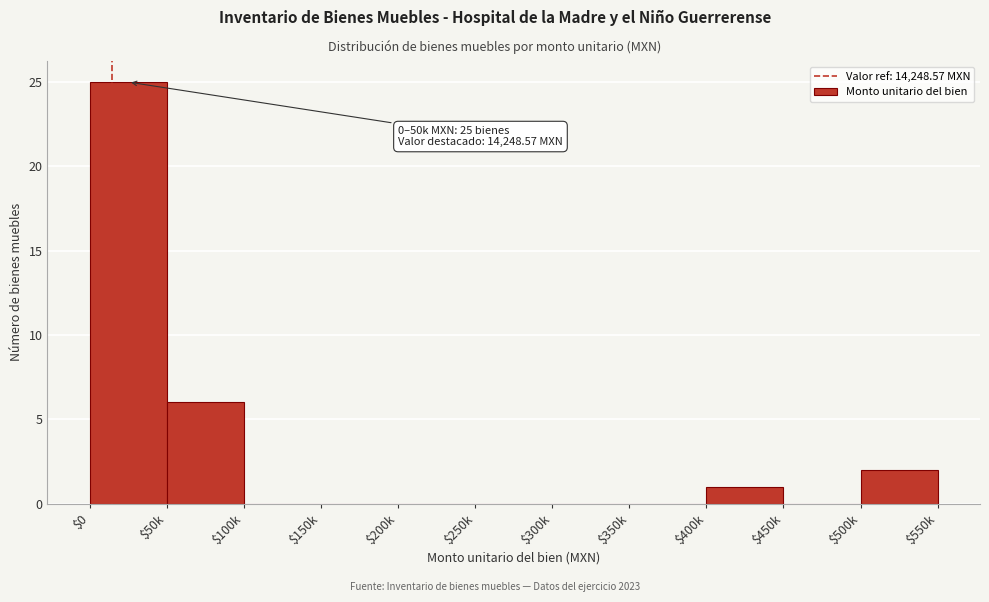

What is the greatest value displayed?

25